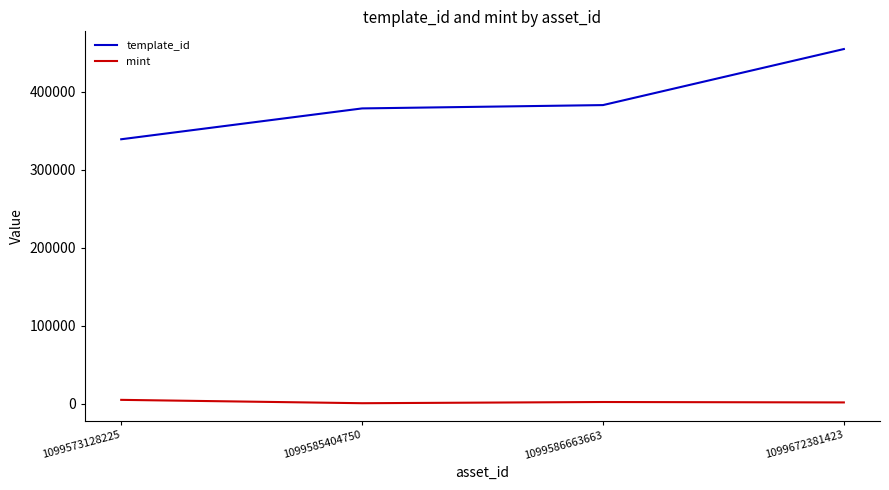

Rank the series at 1099672381423 from highest to lowest value.

template_id, mint